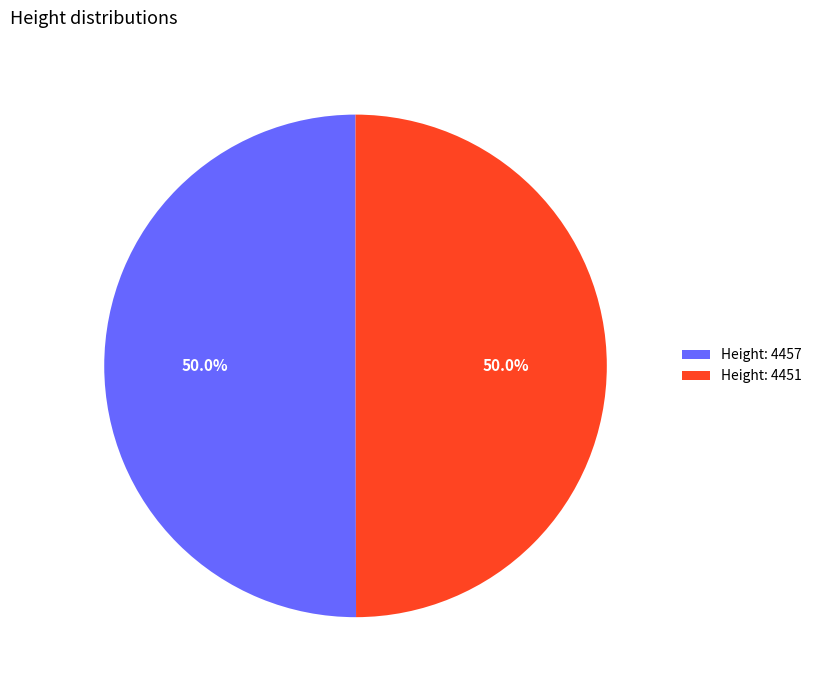

What is the total percentage of Height: 4457 and Height: 4451?

100.0%